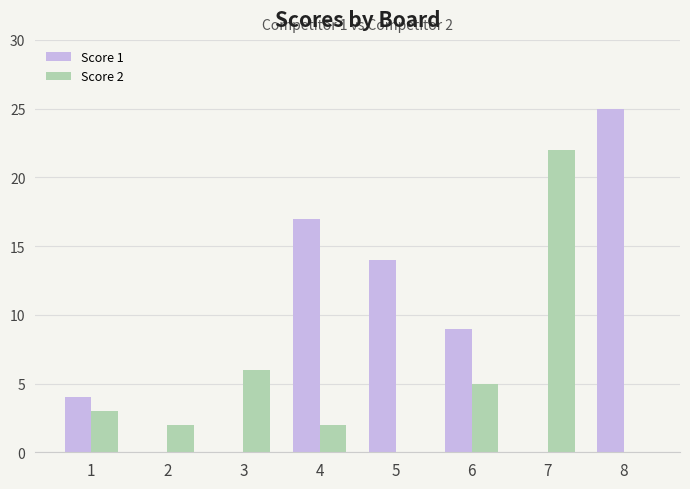

How many distinct data groups are displayed?

2